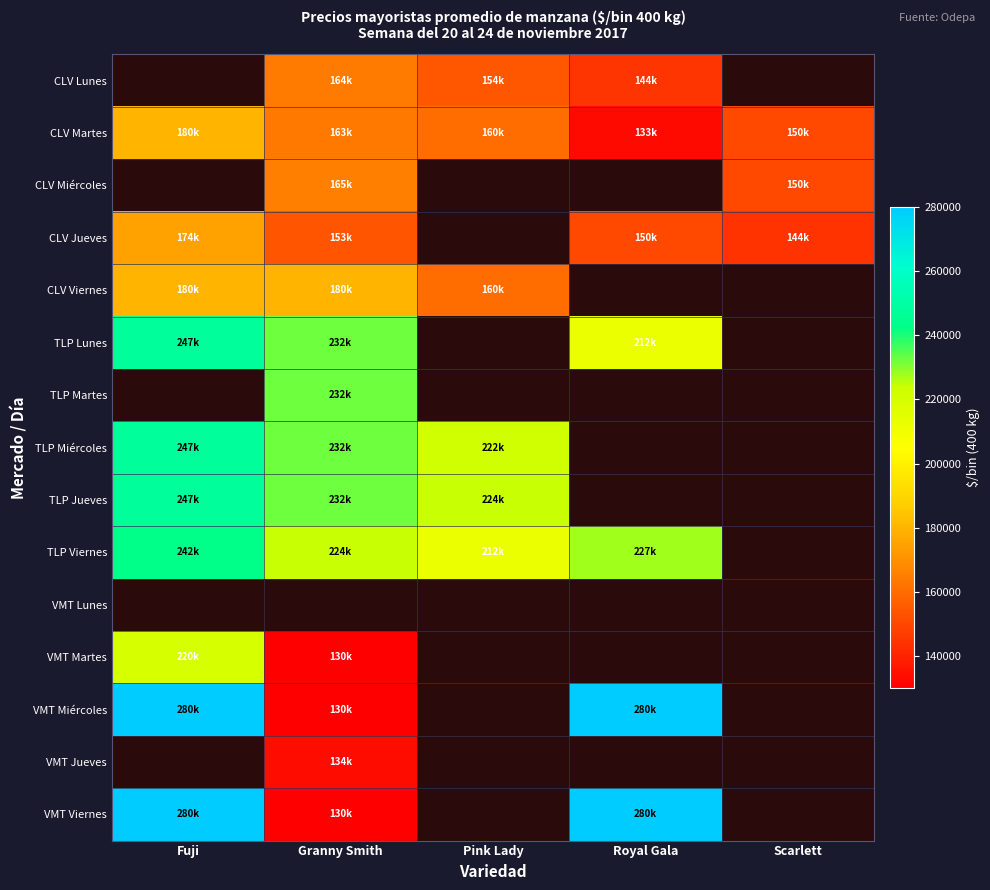

Between Scarlett and Granny Smith, which is larger?

Granny Smith